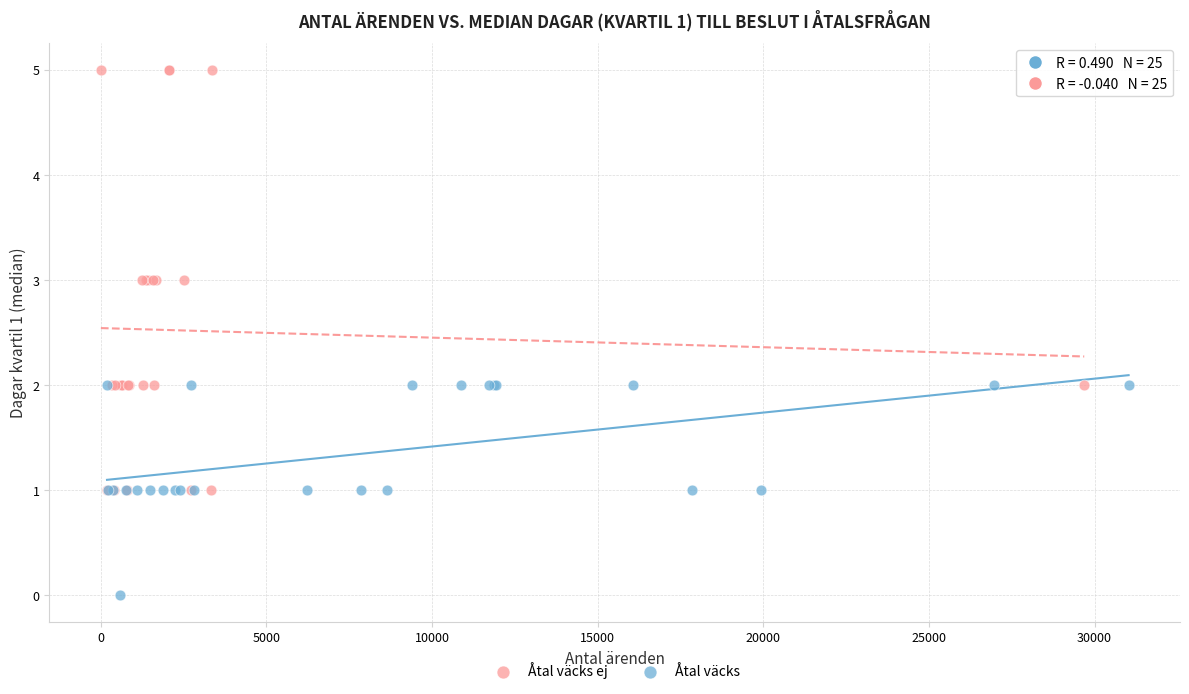

Which series reaches the minimum Y coordinate?

Åtal väcks